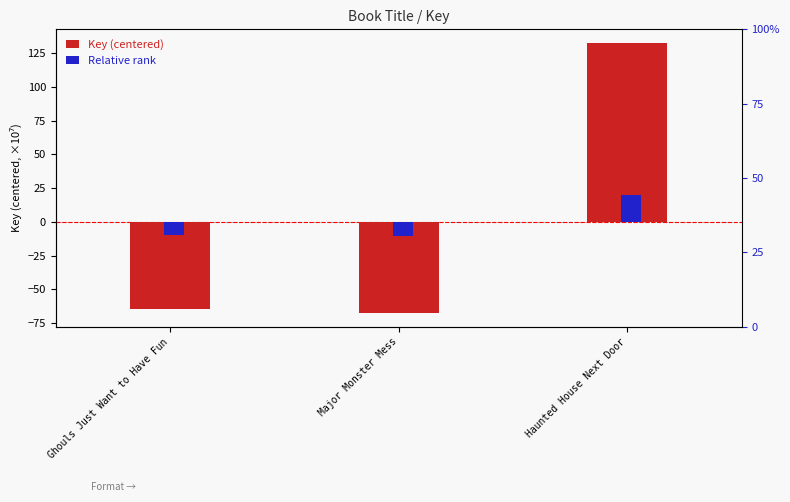

Which category has the highest value across all series?

Haunted House Next Door